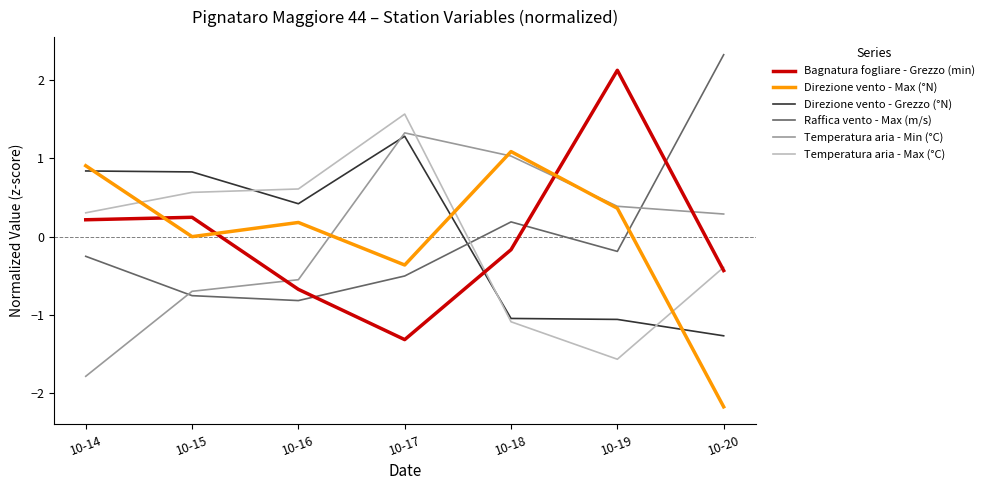

What is the minimum value for Direzione vento - Grezzo (°N)?

-1.3